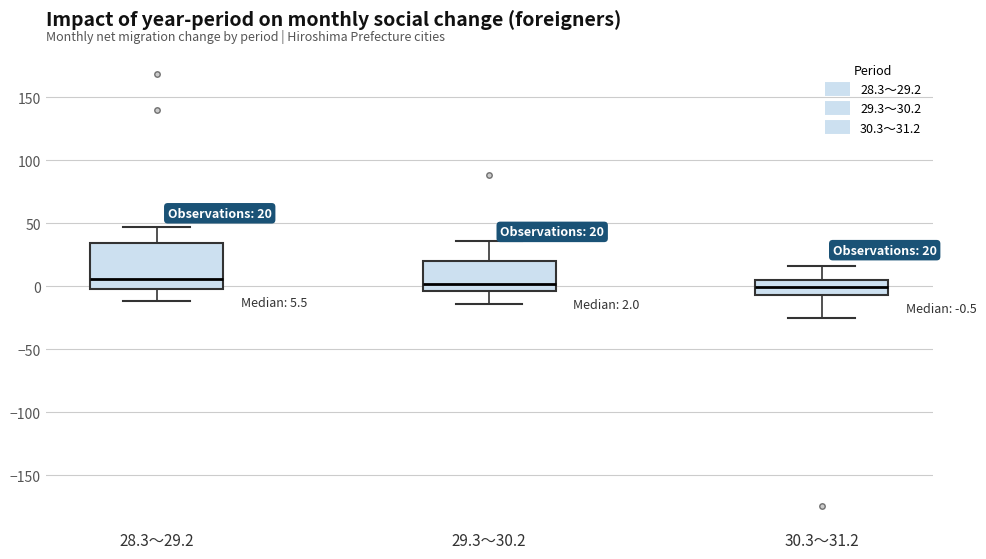

Which box is the tallest, from its lower edge to its upper edge?

28.3～29.2